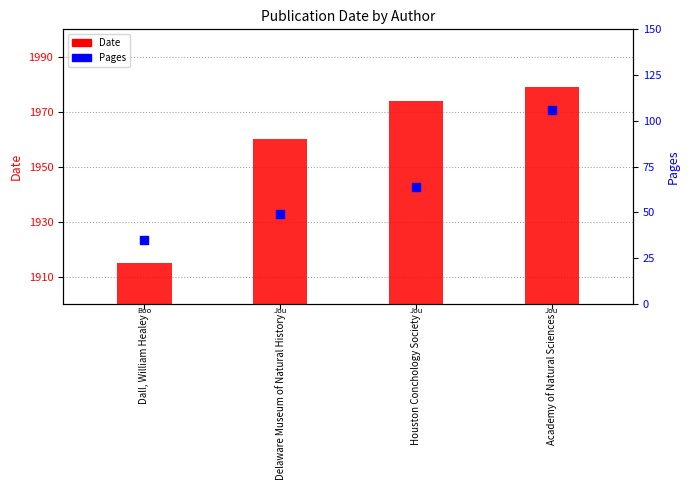

Which series reaches the minimum Y coordinate?

Pages